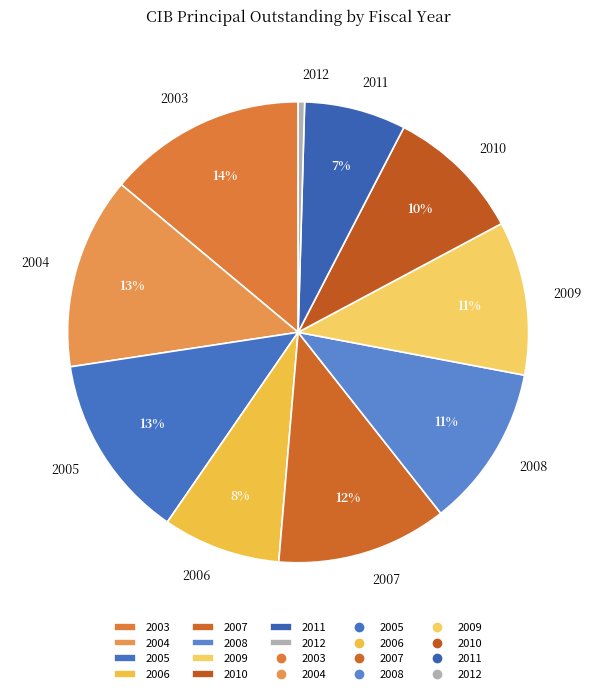

Does 2008 represent more than half of the total?

No